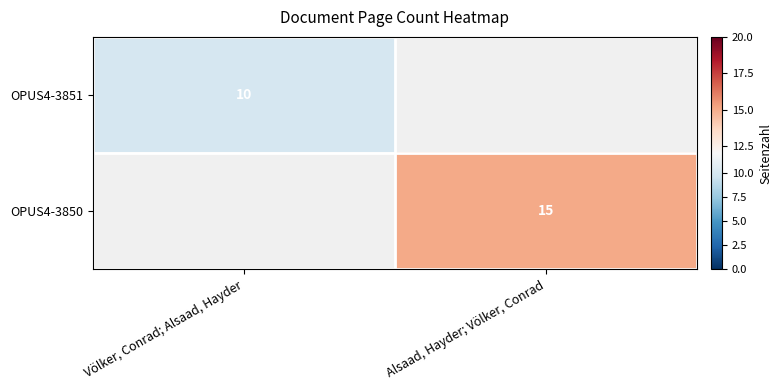

The value of OPUS4-3851 at Völker, Conrad; Alsaad, Hayder is 4. True or false?

False